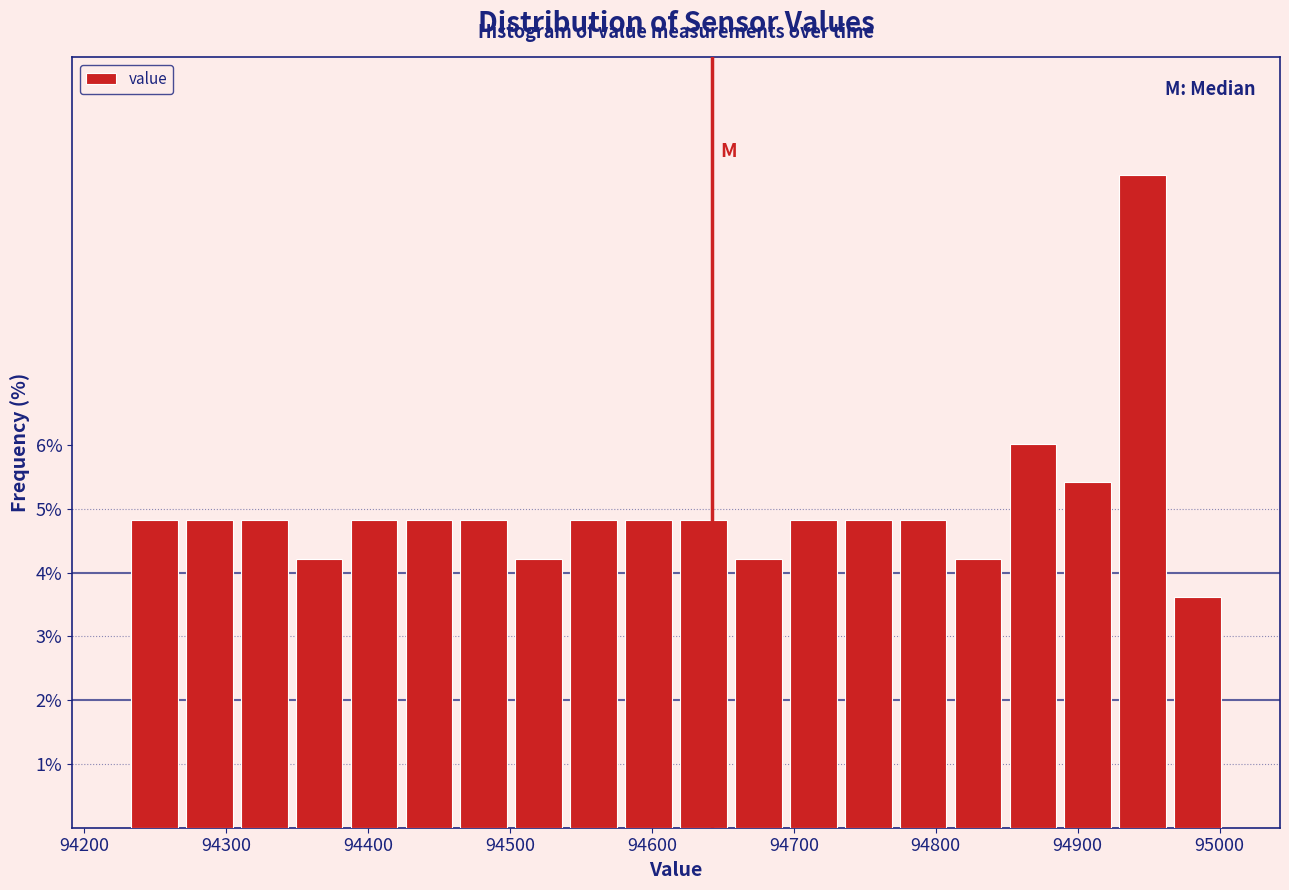

Around what value on the x-axis is the tallest bar? Give the approximate position of its centre, as read against the axis.

94950